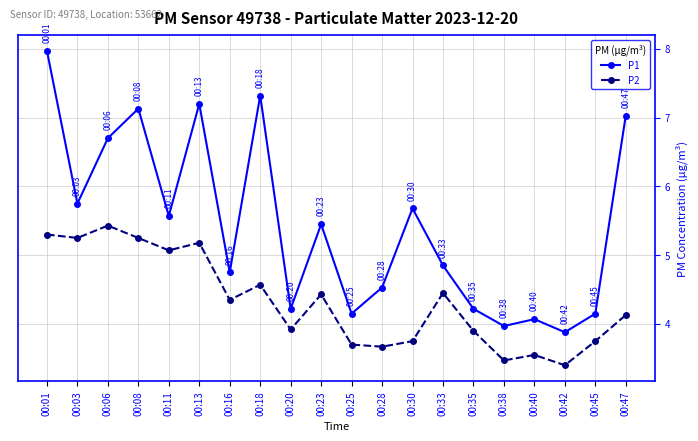

Is this an area chart (filled region under the line)?

No